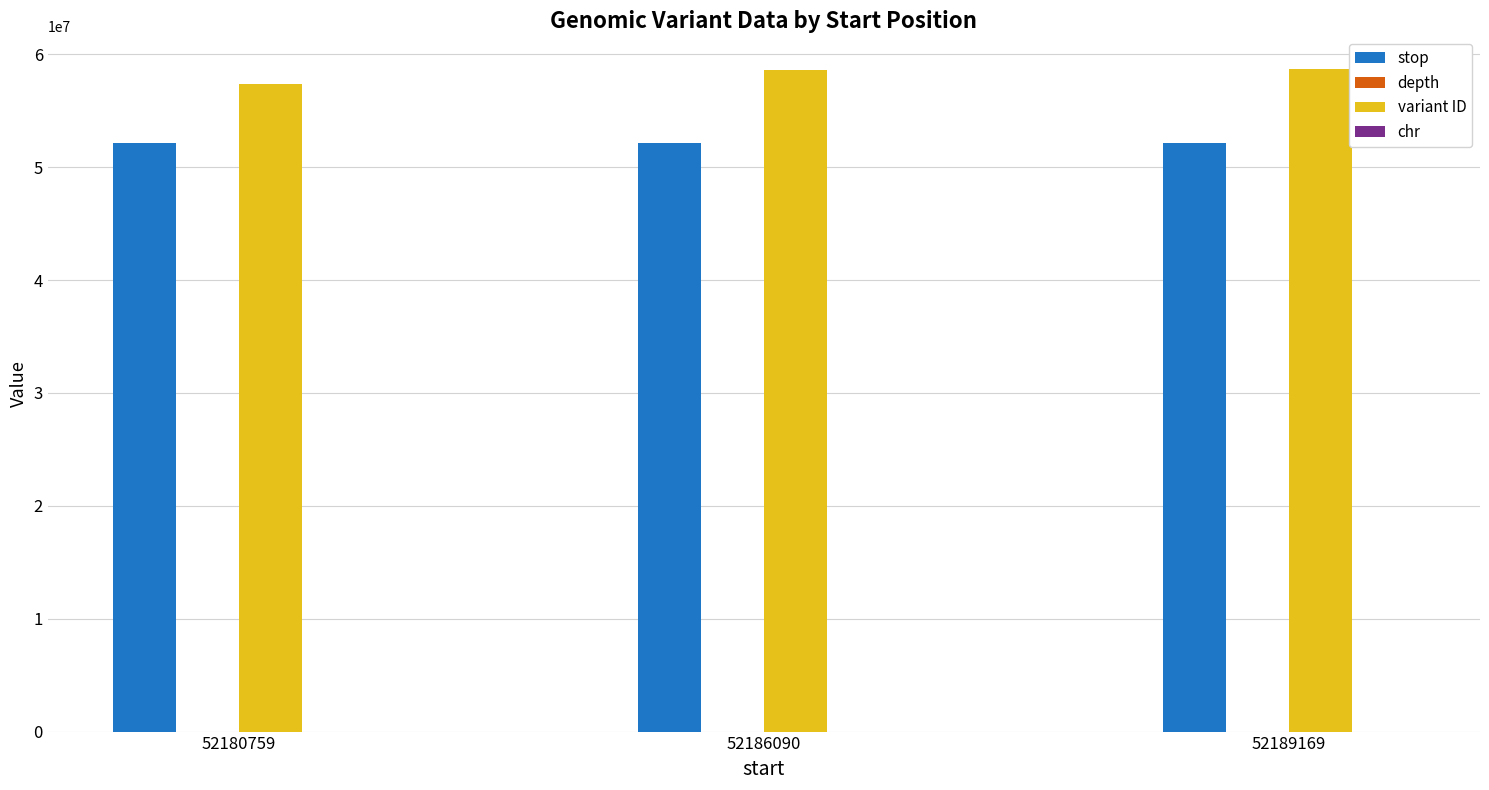

The value of variant ID at 52186090 is 16443949. True or false?

False